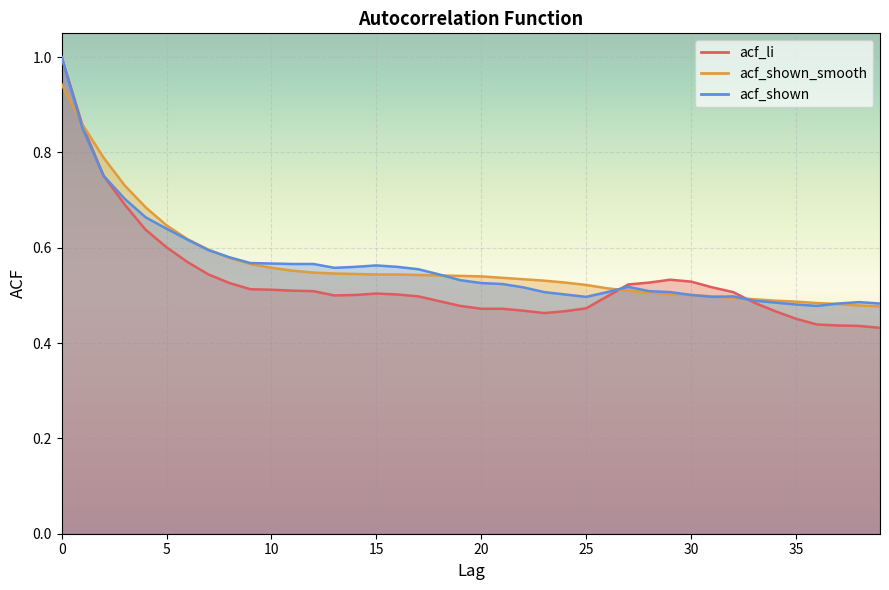

What is the sum of all acf_shown_smooth values?

22.6